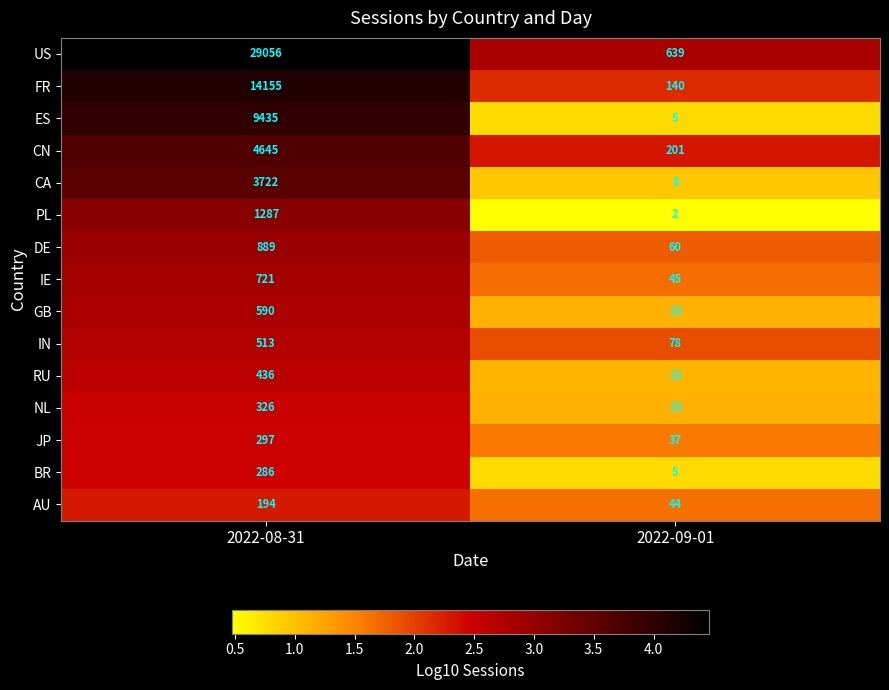

Which series has the largest range (max minus min)?

US